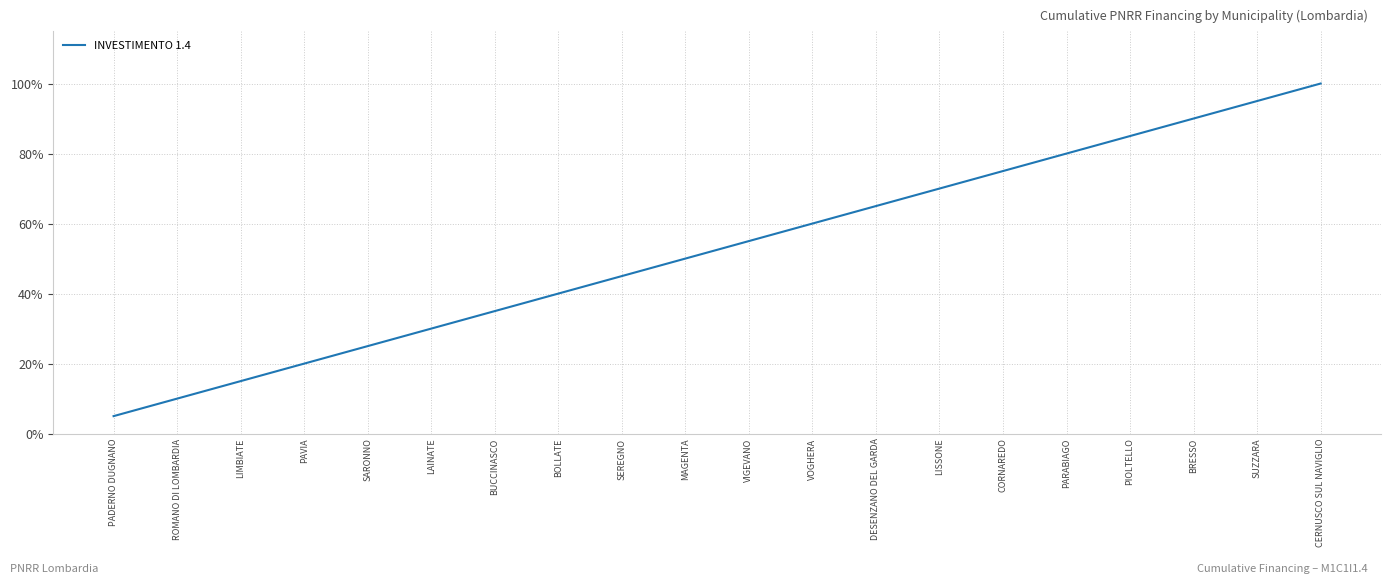

The chart shows a value of 6.0 at ROMANO DI LOMBARDIA. True or false?

False